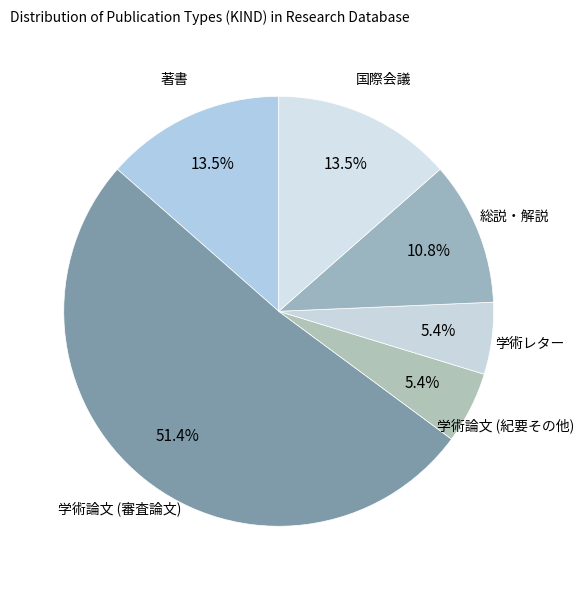

Which slice is the largest?

学術論文 (審査論文)